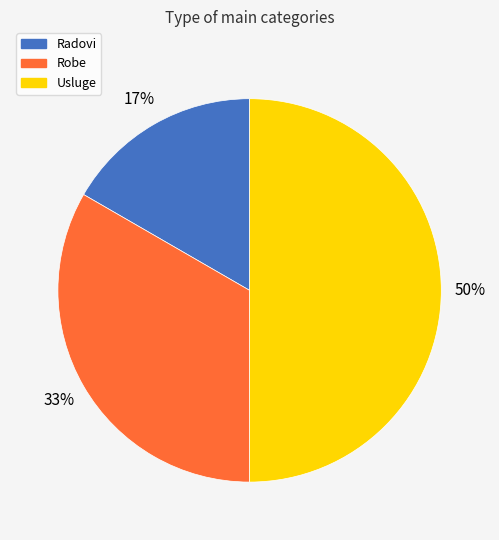

Is the sum of Usluge and Robe greater than half?

Yes